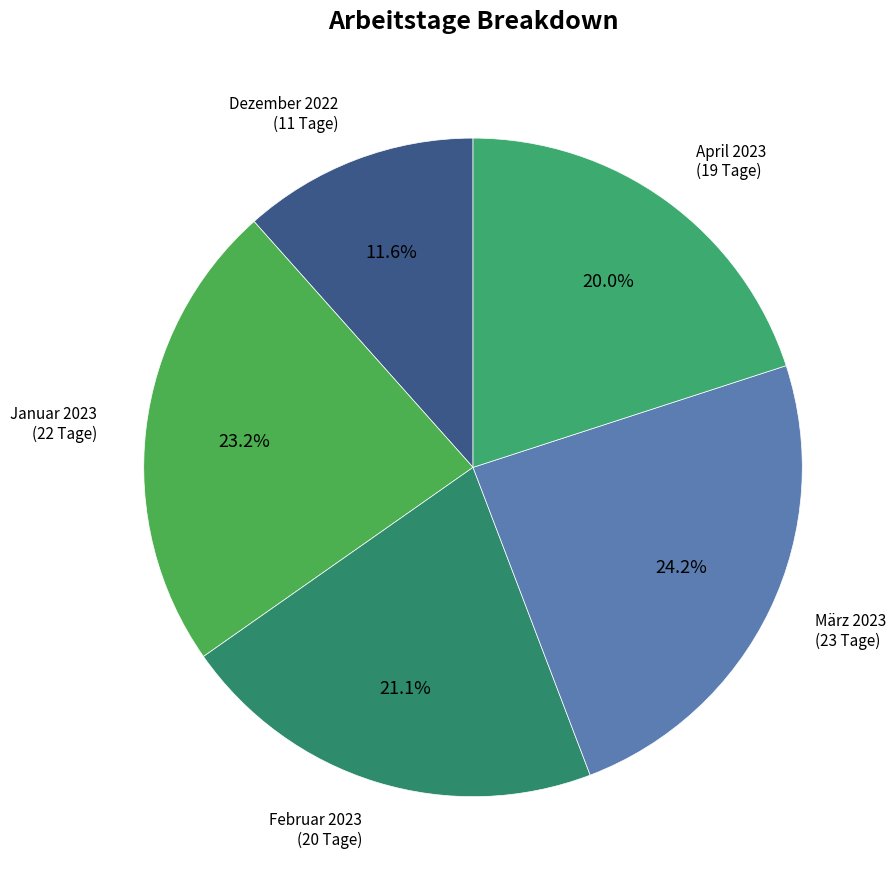

What is the ratio of the value at Februar 2023 to the value at Januar 2023?

0.9